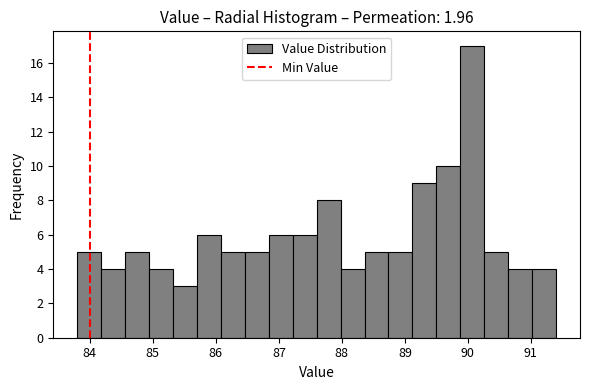

Around what value on the x-axis is the tallest bar? Give the approximate position of its centre, as read against the axis.

90.1